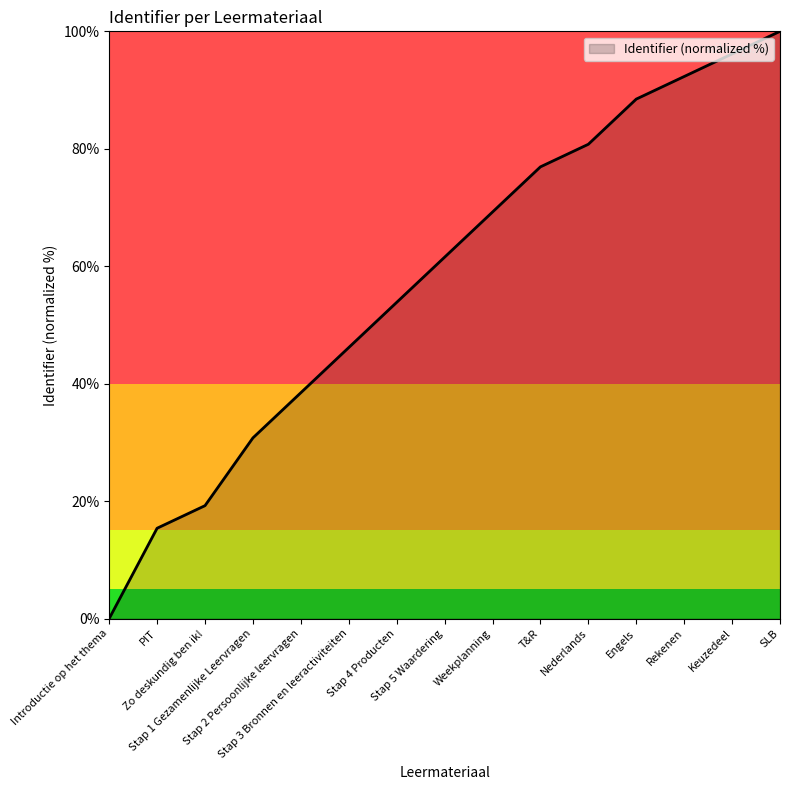

The value at Stap 5 Waardering is 61.5. True or false?

True